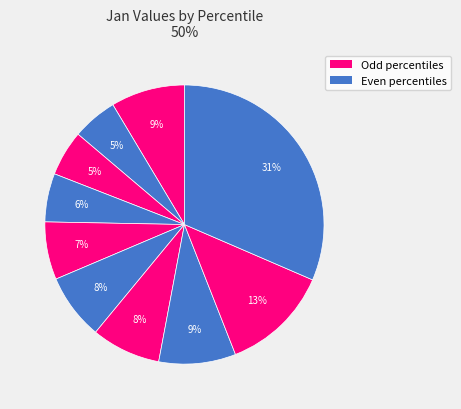

Which category has the smallest portion of the pie?

pct15